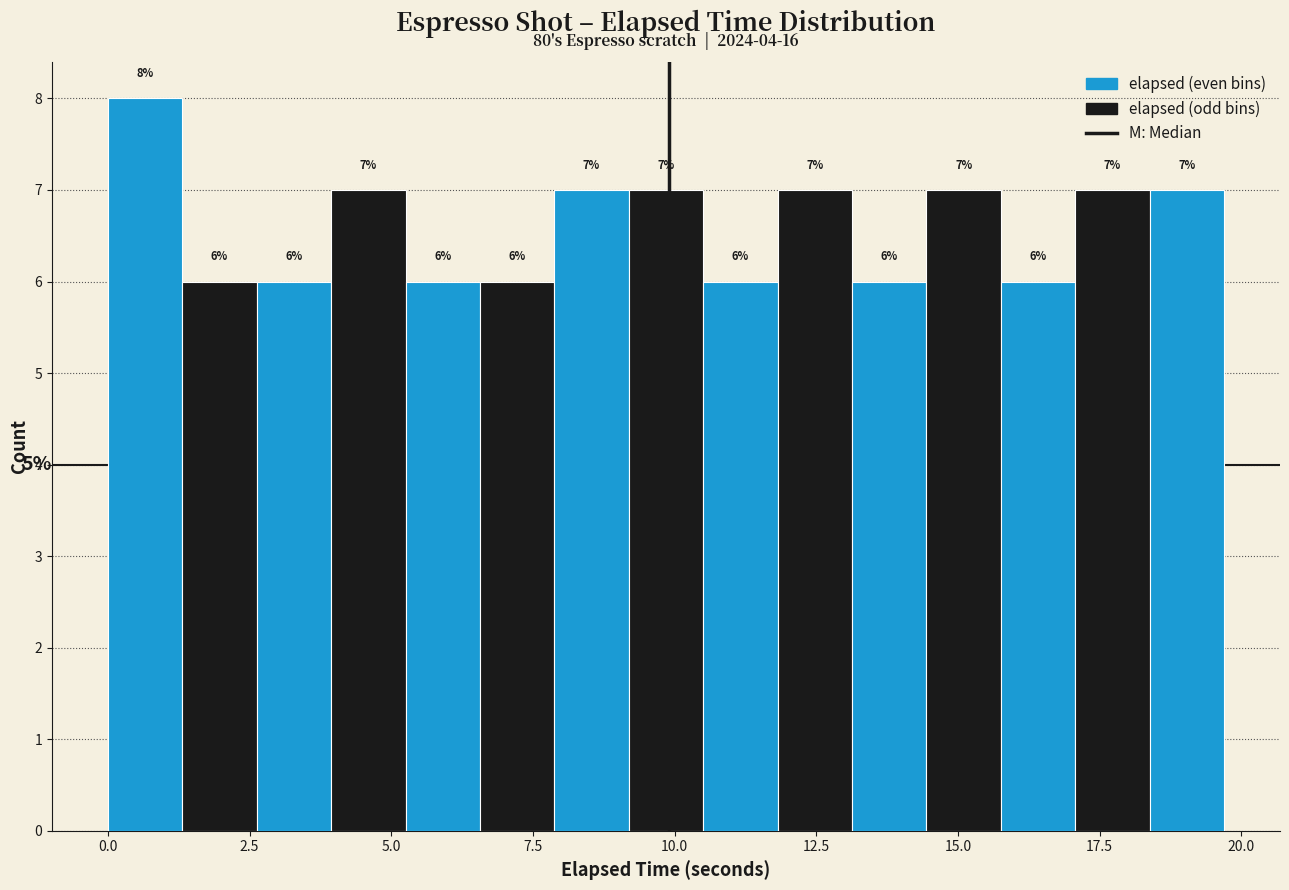

Read against the x-axis, roughly where is the centre of the tallest bar?

0.5